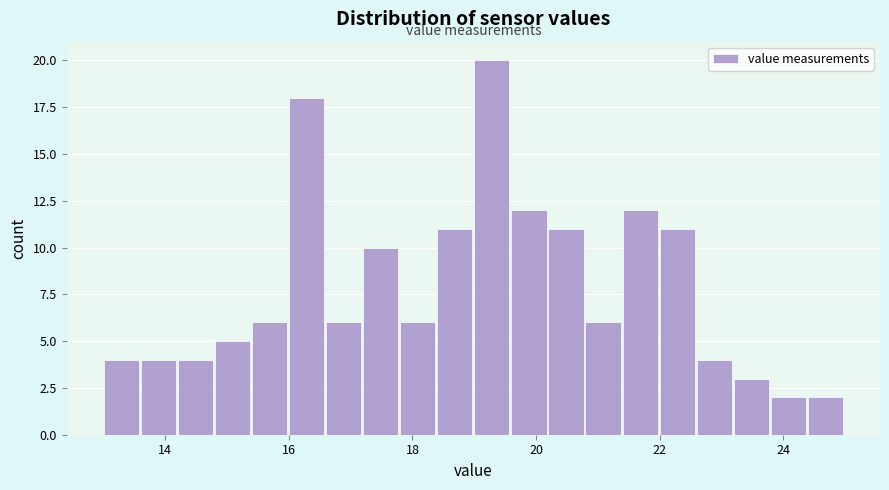

Around what value on the x-axis is the tallest bar? Give the approximate position of its centre, as read against the axis.

19.2